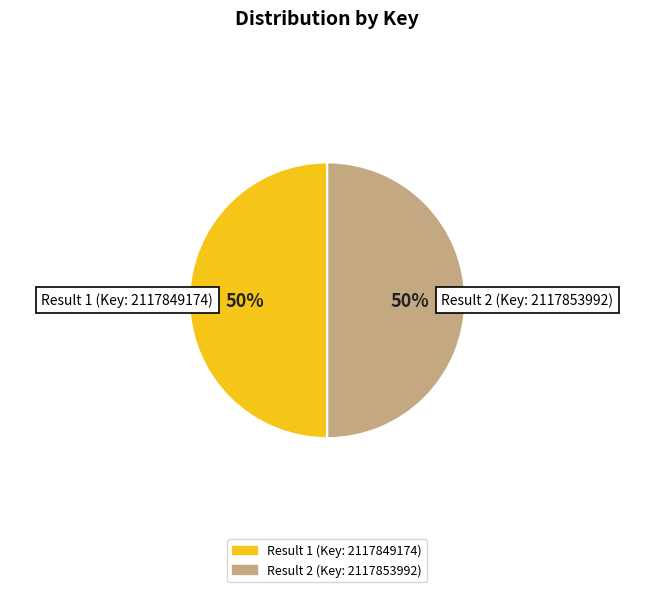

How many segments does this pie chart have?

2